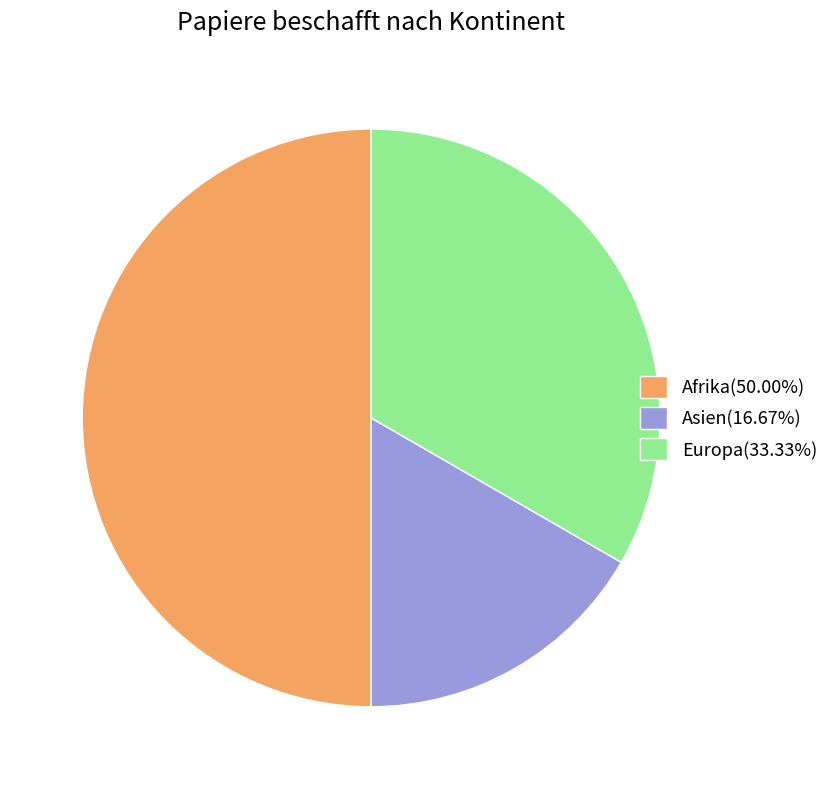

Do Afrika(50.00%) and Asien(16.67%) together represent more than half of the pie?

Yes